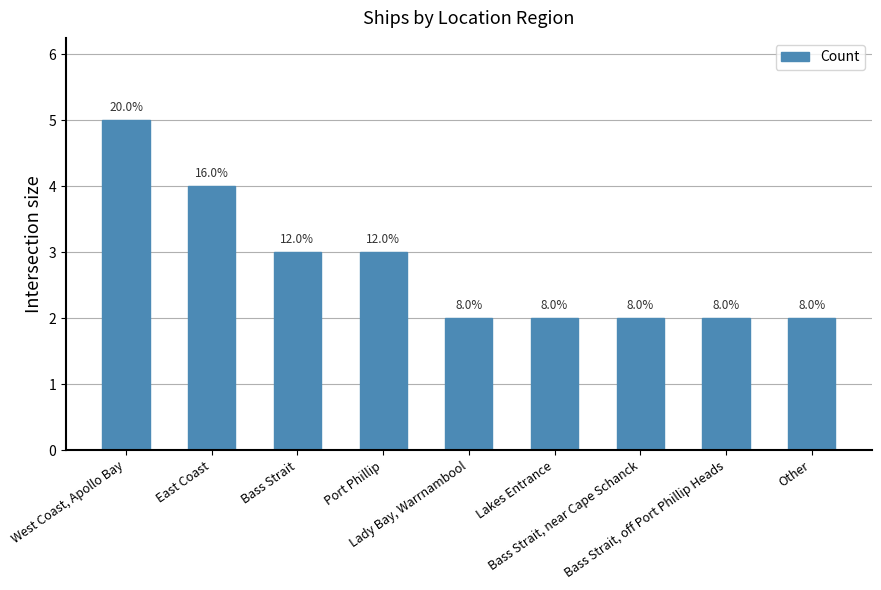

Does the chart contain stacked bars?

No